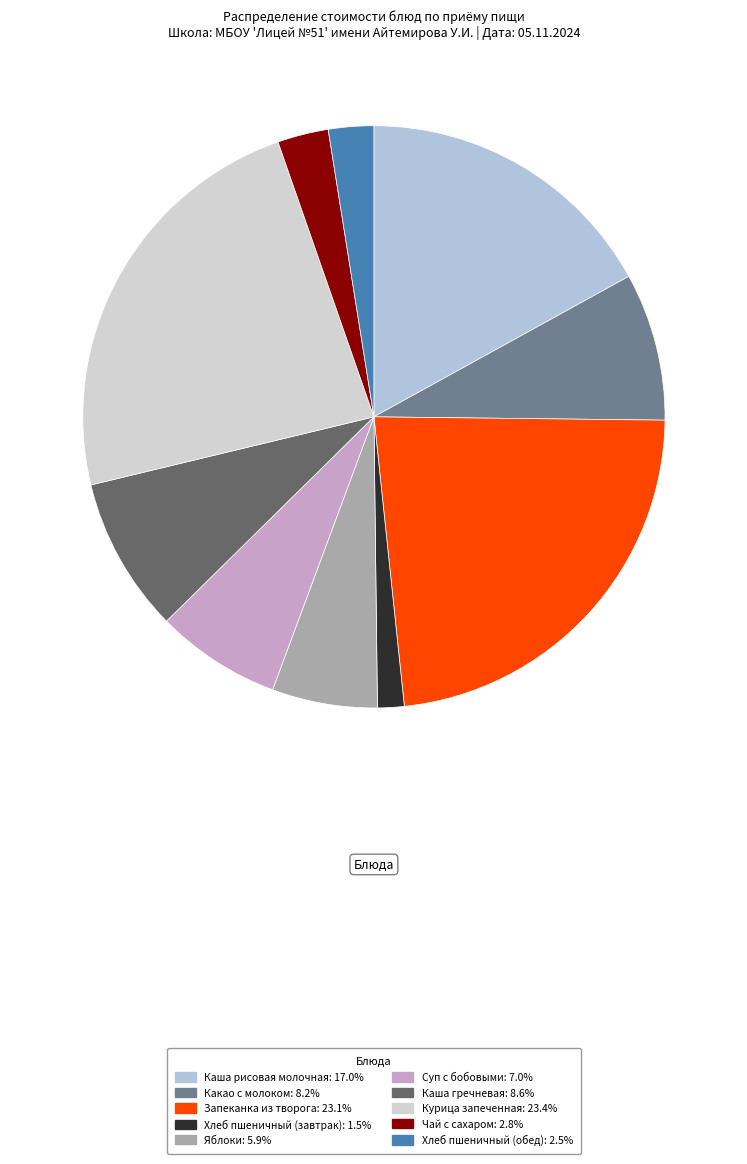

What is the largest slice in the pie chart?

Курица запеченная